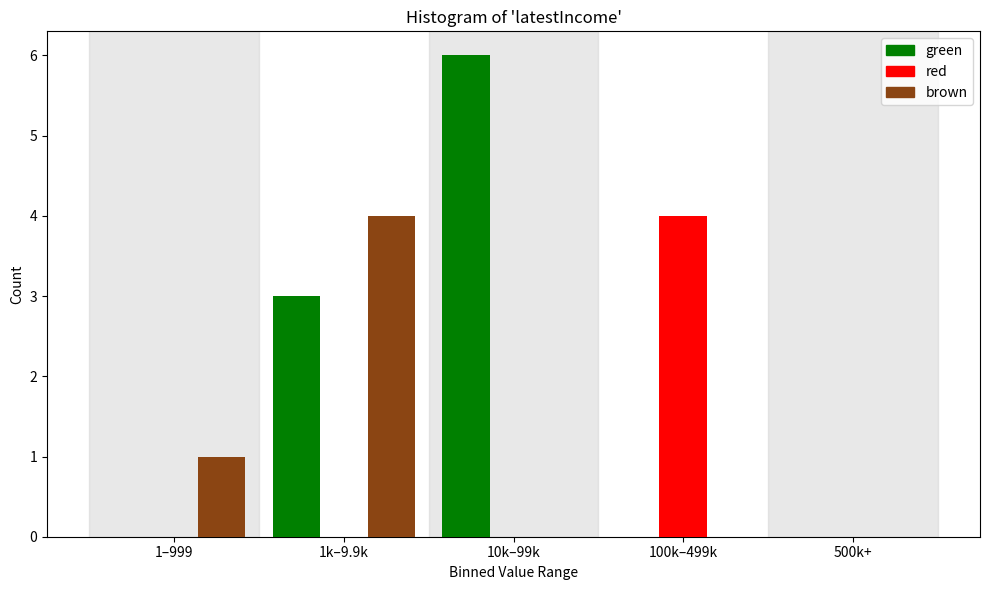

Reading left to right, extract all data points from this chart.

green: 1–999=0	1k–9.9k=3	10k–99k=6	100k–499k=0	500k+=0
red: 1–999=0	1k–9.9k=0	10k–99k=0	100k–499k=4	500k+=0
brown: 1–999=1	1k–9.9k=4	10k–99k=0	100k–499k=0	500k+=0